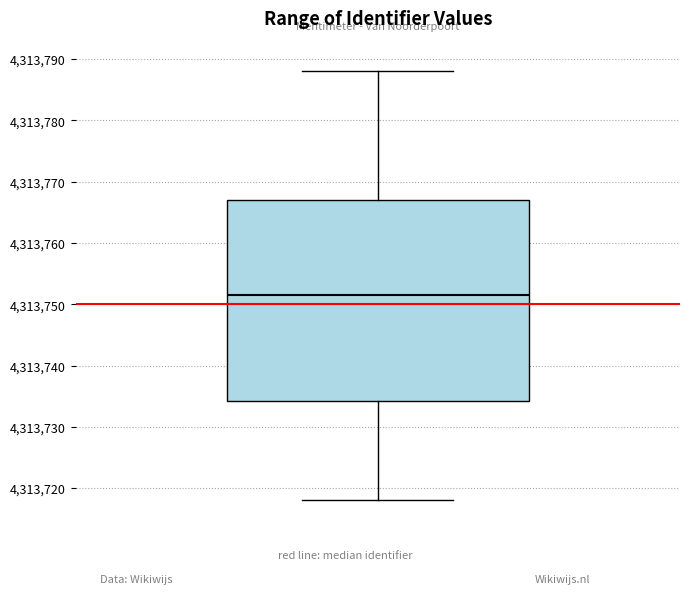

Read this box plot against the y-axis: the position of the median line, the range covered by the box, and the ends of both whiskers. The values are not printed on the chart, so give them approximately, as read against the axis.

median 4313752, box 4313734 to 4313767, whiskers 4313718 to 4313788